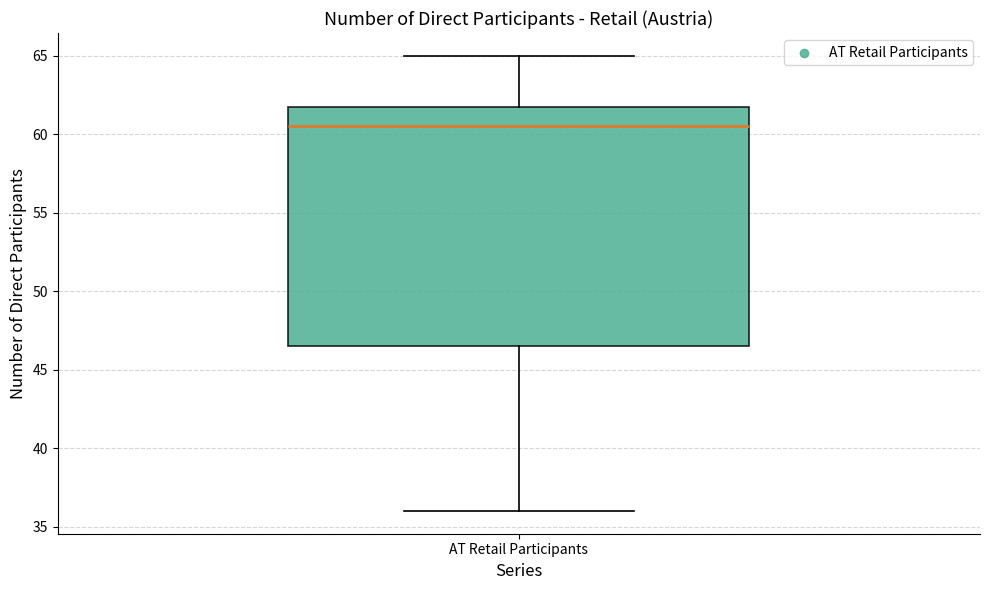

Where does the median line of the box for AT Retail Participants sit on the y-axis? The values are not printed on the chart, so give them approximately, as read against the axis.

60.5